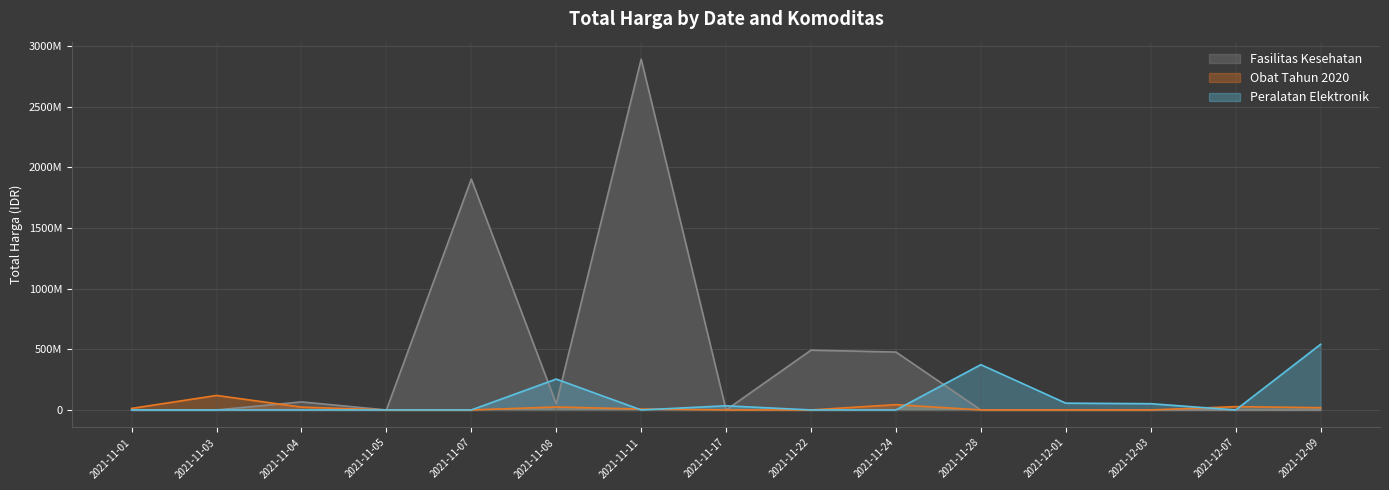

Does the chart display data point markers on the line(s)?

No